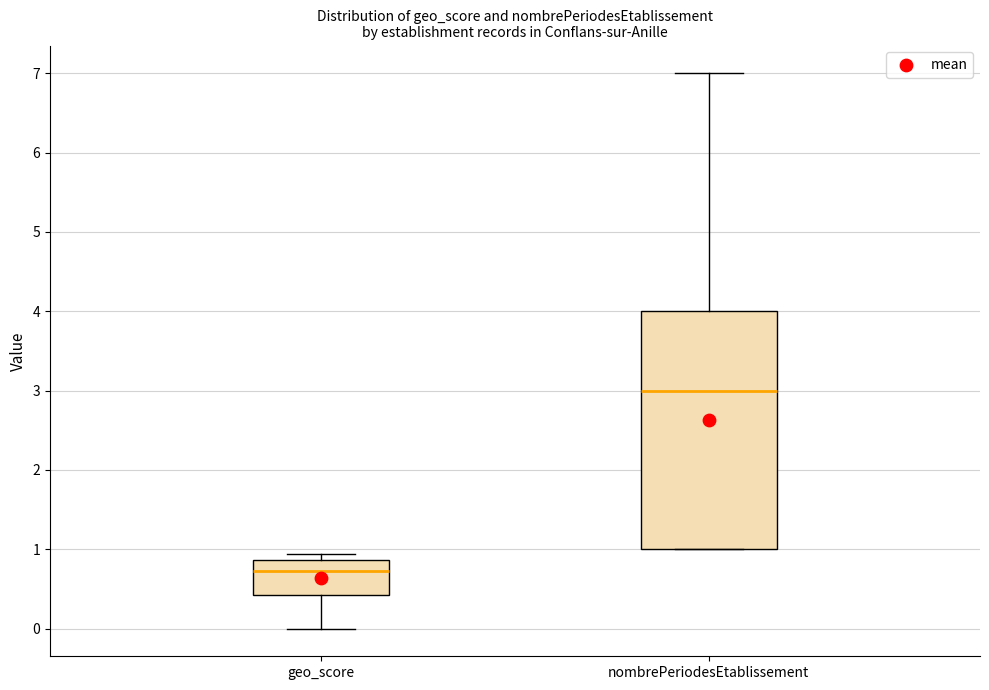

Reading left to right, transcribe this box plot: for each box, give where its median line is, the range the box spans, and where its two whiskers end, as read against the y-axis. The values are not printed on the chart, so give them approximately, as read against the axis.

geo_score: median 0.7, box 0.4 to 0.9, whiskers 0.0 to 0.9 (just above the box's upper edge)
nombrePeriodesEtablissement: median 3.0, box 1.0 to 4.0, whiskers 1.0 to 7.0